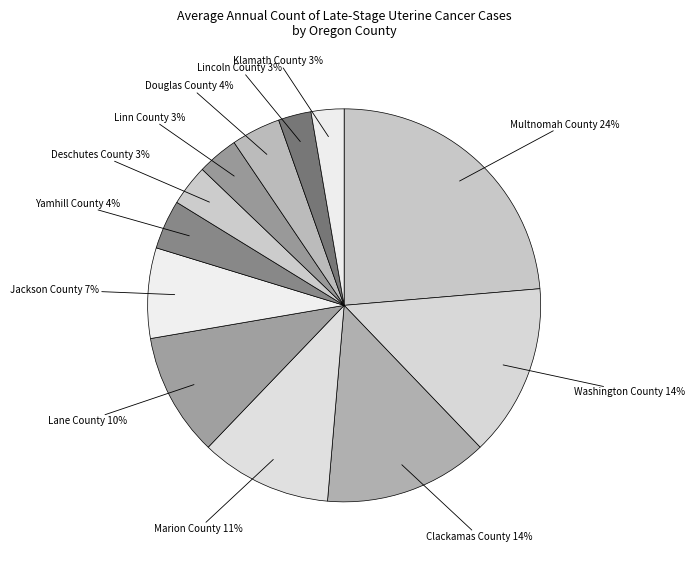

Between Lincoln County and Douglas County, which is larger?

Douglas County